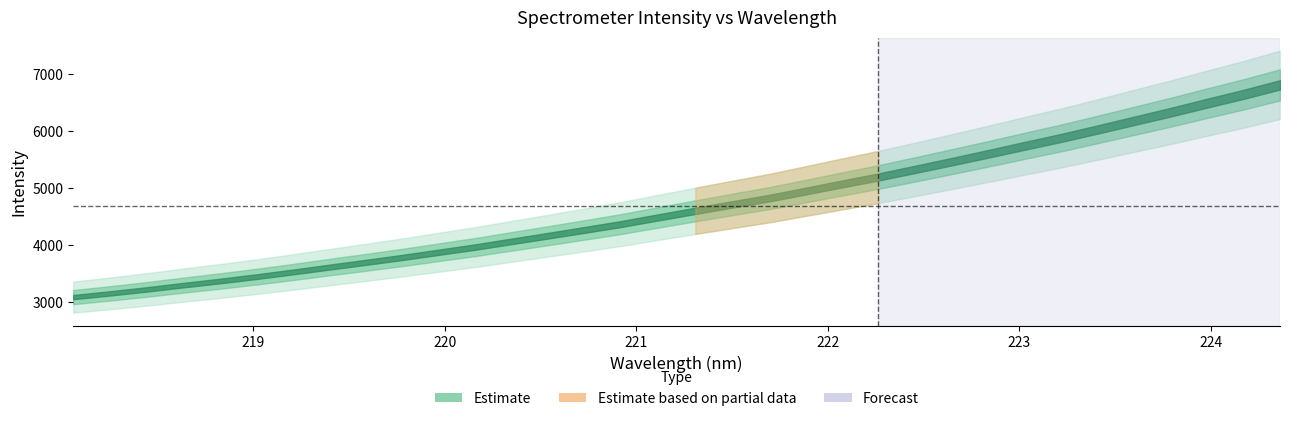

How many lines are shown in the chart?

1